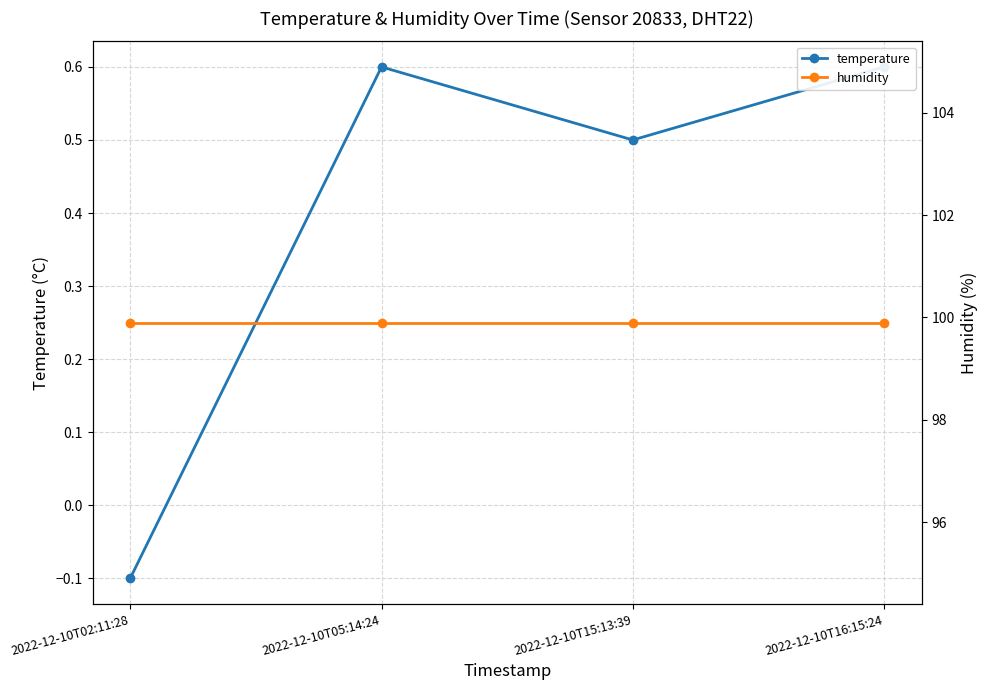

At which label does humidity reach its minimum?

2022-12-10T02:11:28